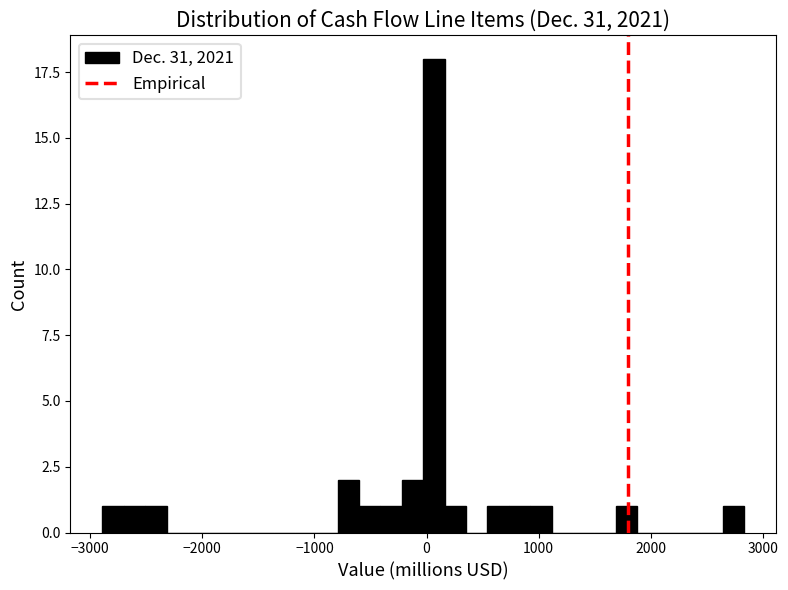

Read against the x-axis, roughly where is the centre of the tallest bar?

100